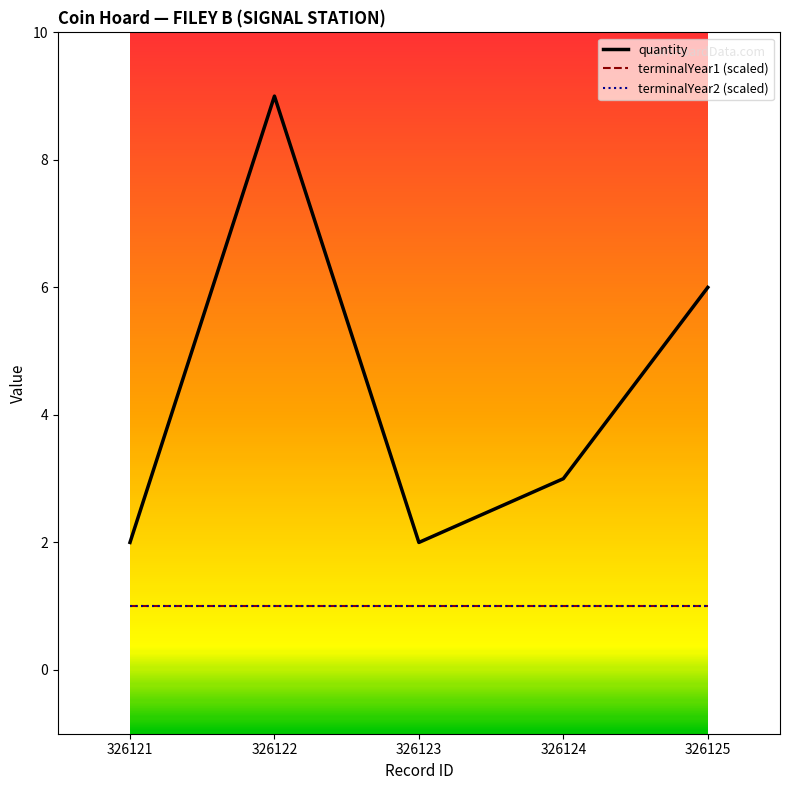

Does the chart have visible grid lines?

No